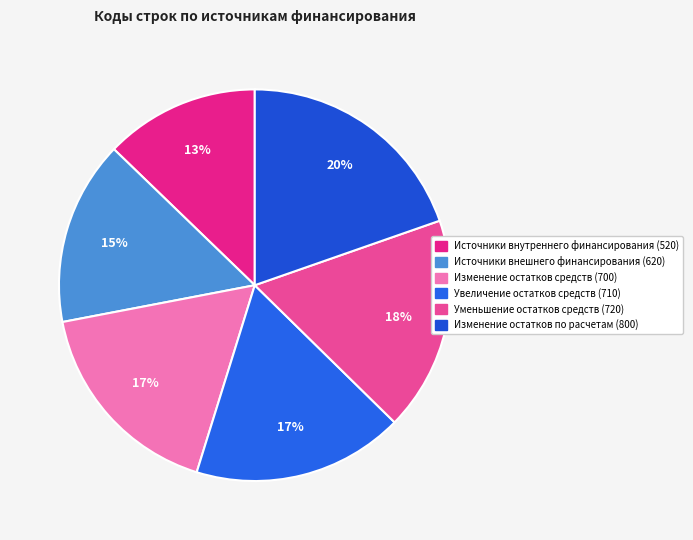

What is the ratio of the value at Источники внешнего финансирования (620) to the value at Источники внутреннего финансирования (520)?

1.2